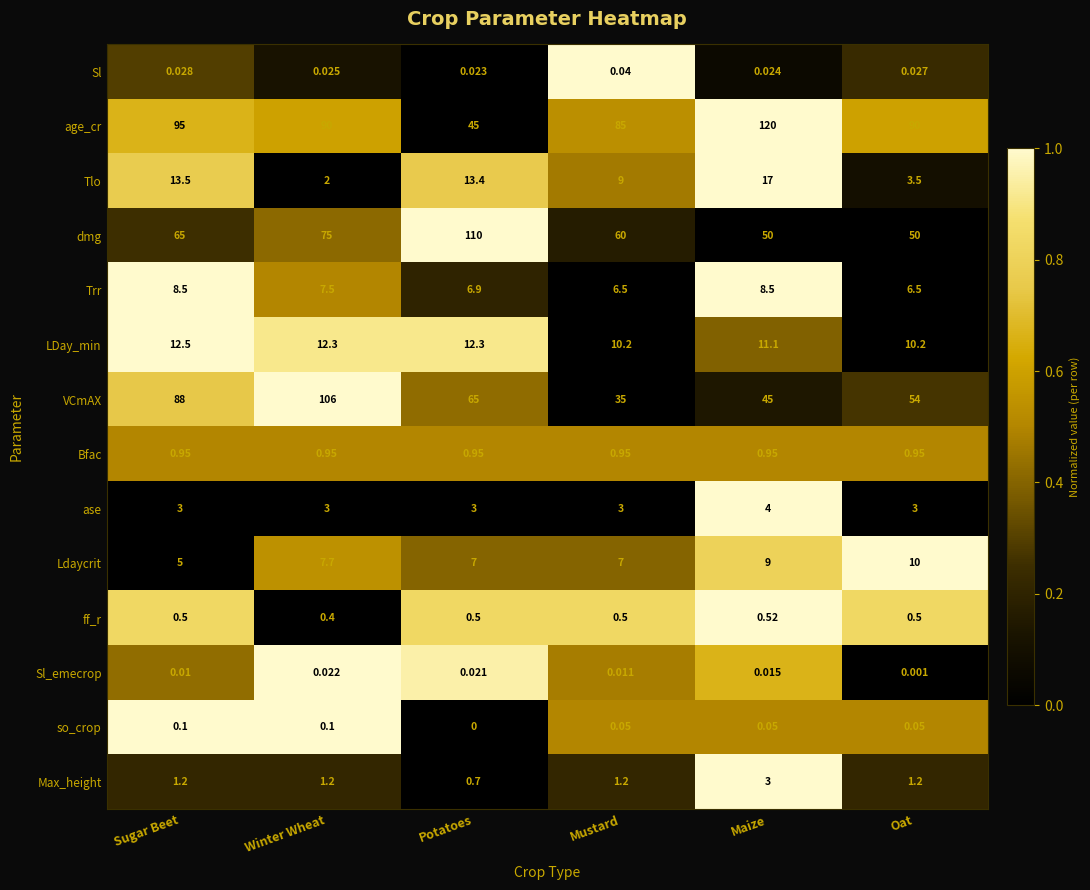

At which category is the sum across all series the highest?

Winter Wheat